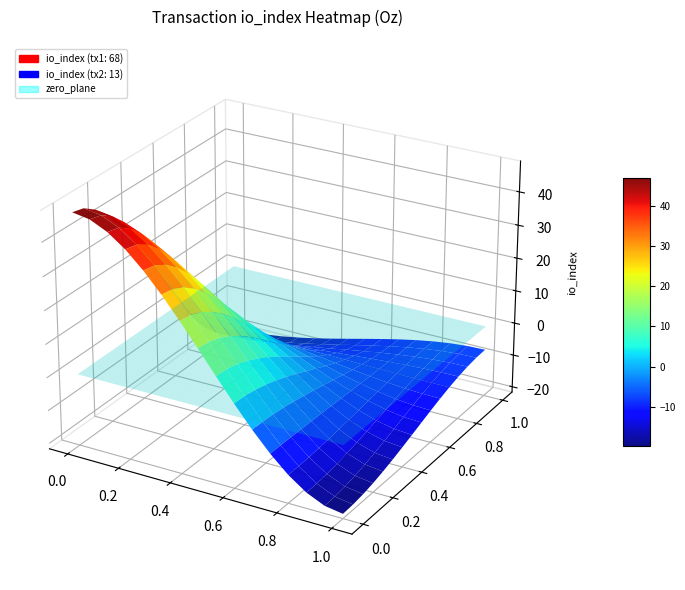

Reading left to right, transcribe all the data shown in this chart.

61e909671b6e2627ad5088a3f6e083dc6ff4f5e: direction=-1	io_index=68
3bdbb577dbce906ac401eee2554c0d7bf575107: direction=1	io_index=13